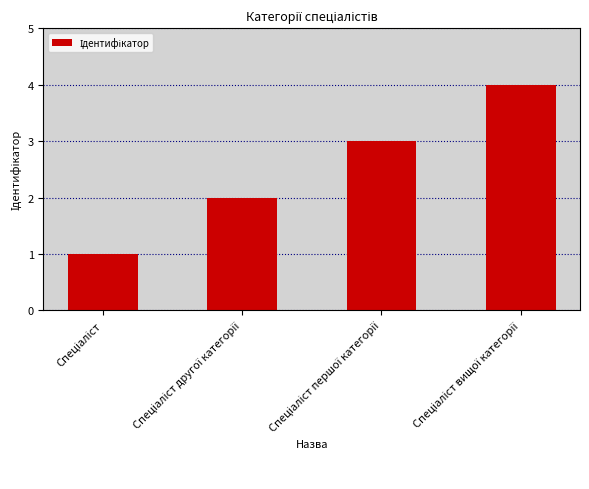

What is the maximum value shown in the chart?

4